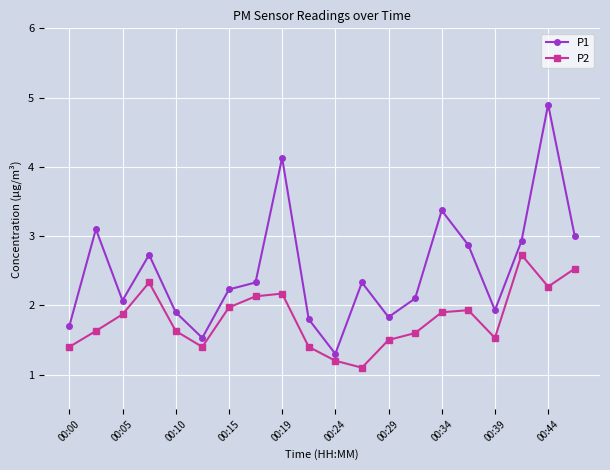

In P2, how many points are lower than both neighbors (excluding endpoints)?

4